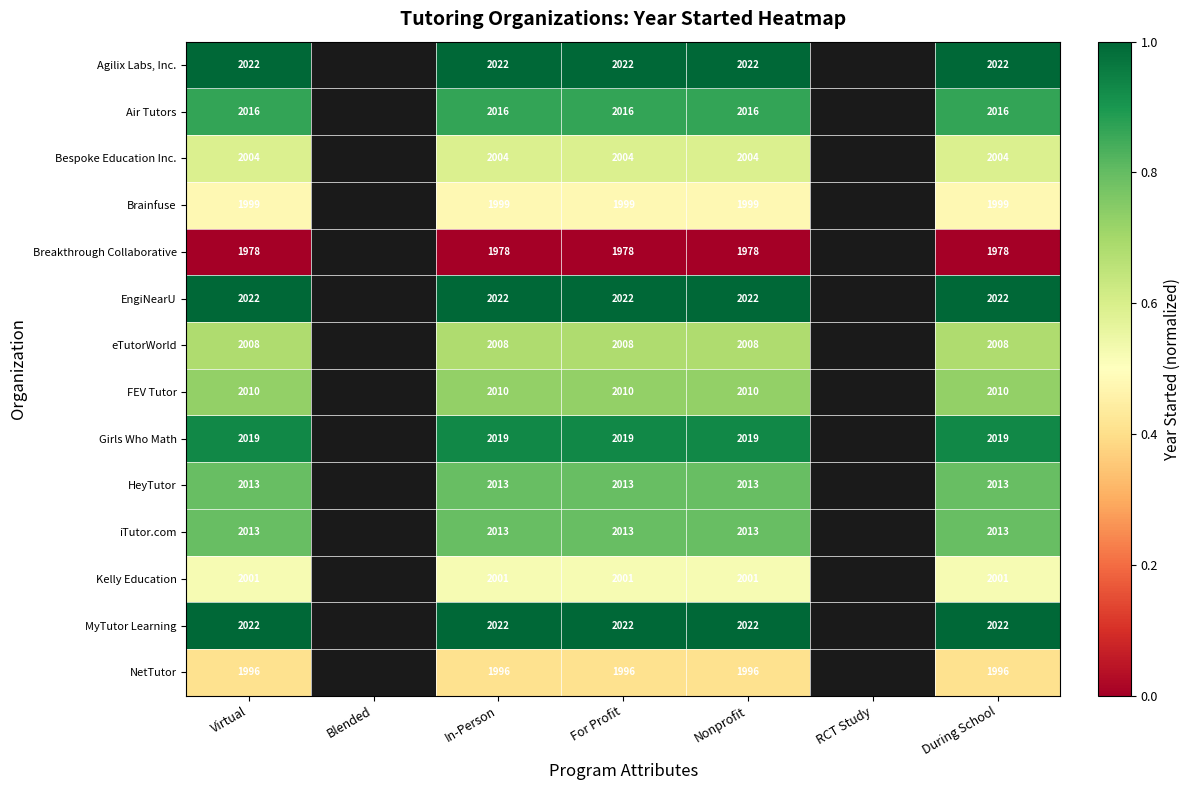

Is it true that Bespoke Education Inc. equals 939 at In-Person?

False